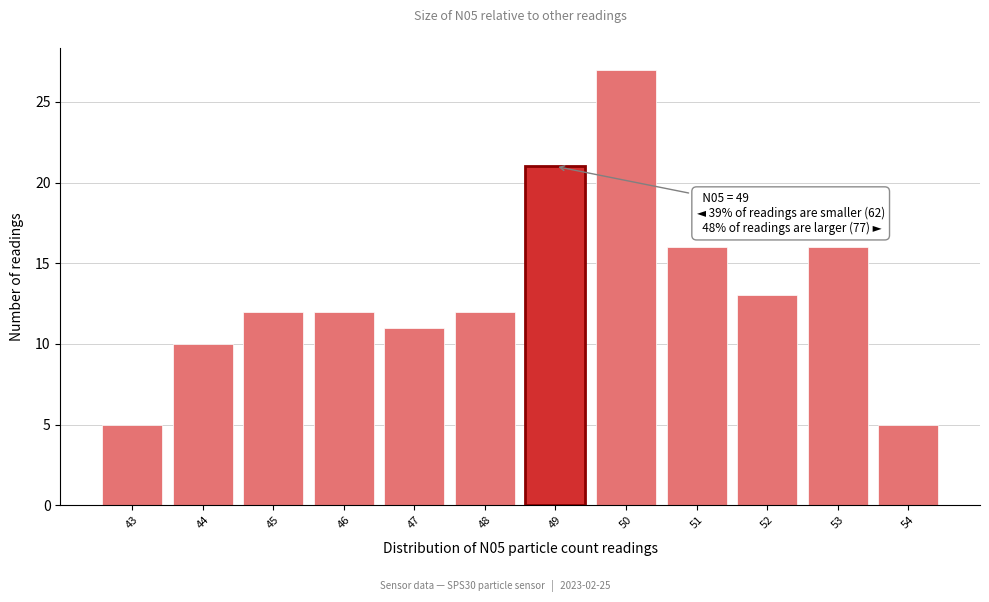

Over which range of the x-axis is the bar tallest?

49.5 to 50.5